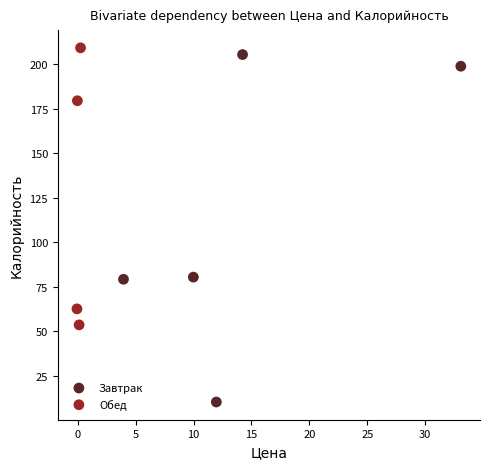

Which series has the largest Y range (max minus min)?

Завтрак